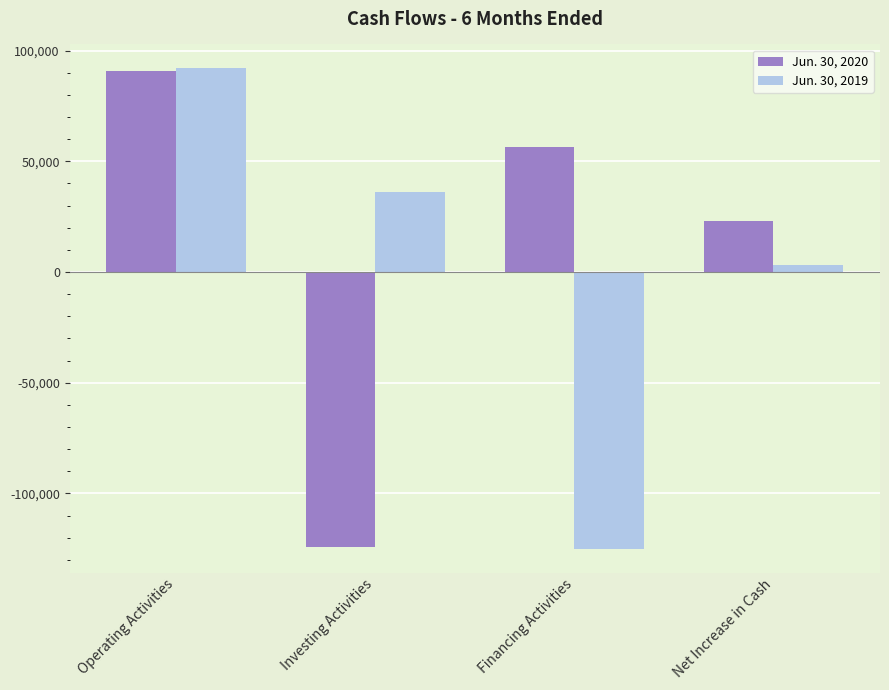

The Jun. 30, 2020 series shows -124017 at Investing Activities. True or false?

True